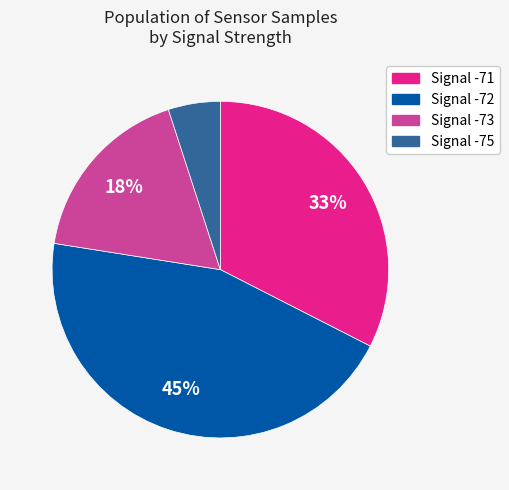

Is there a majority slice in this chart?

No